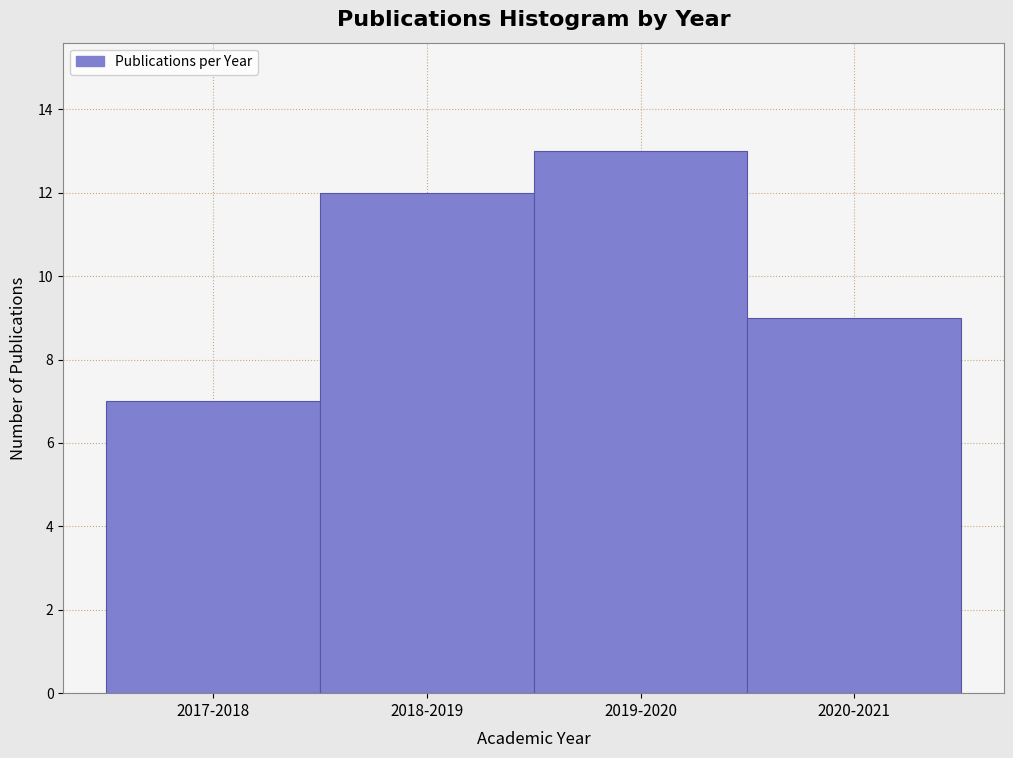

Reading left to right, what are all the values shown in this chart?

2017-2018=7	2018-2019=12	2019-2020=13	2020-2021=9